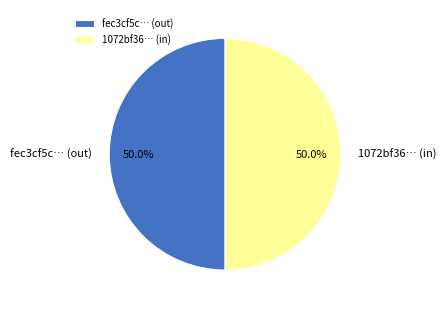

What is the ratio of the value at 1072bf36… (in) to the value at fec3cf5c… (out)?

1.0